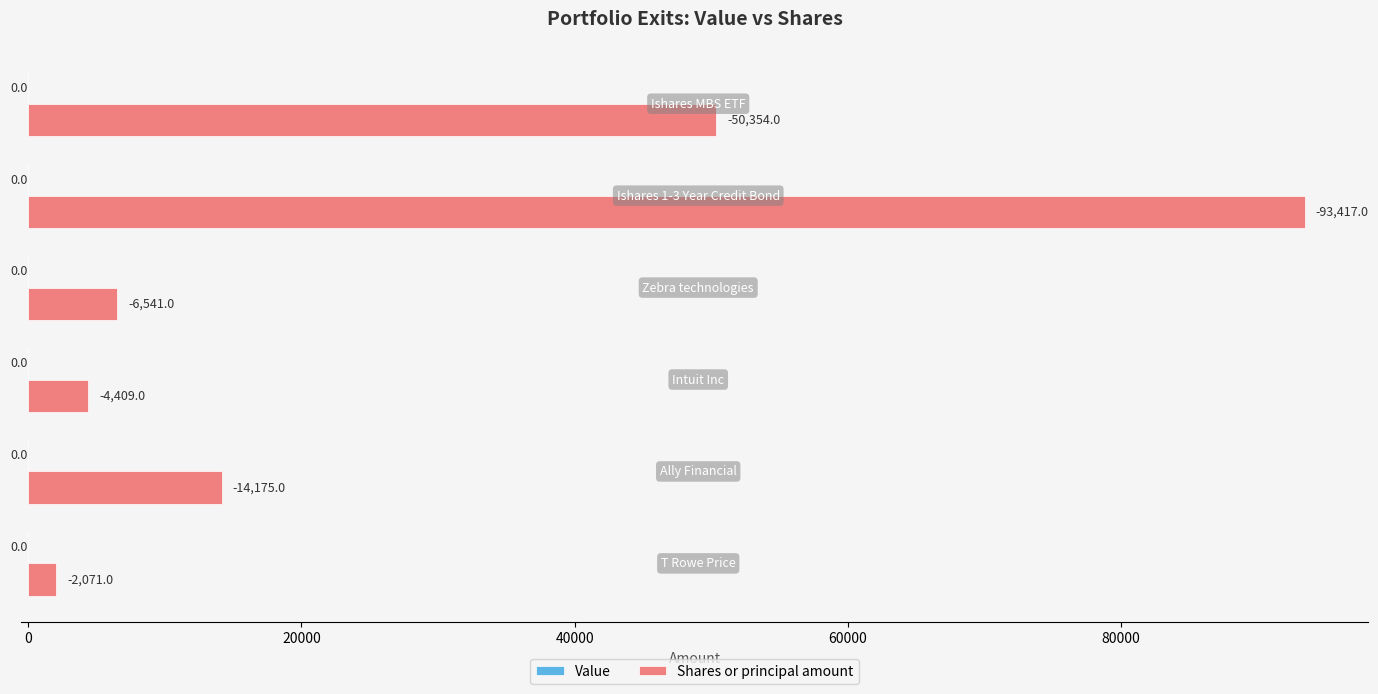

Does the chart contain any negative values?

No